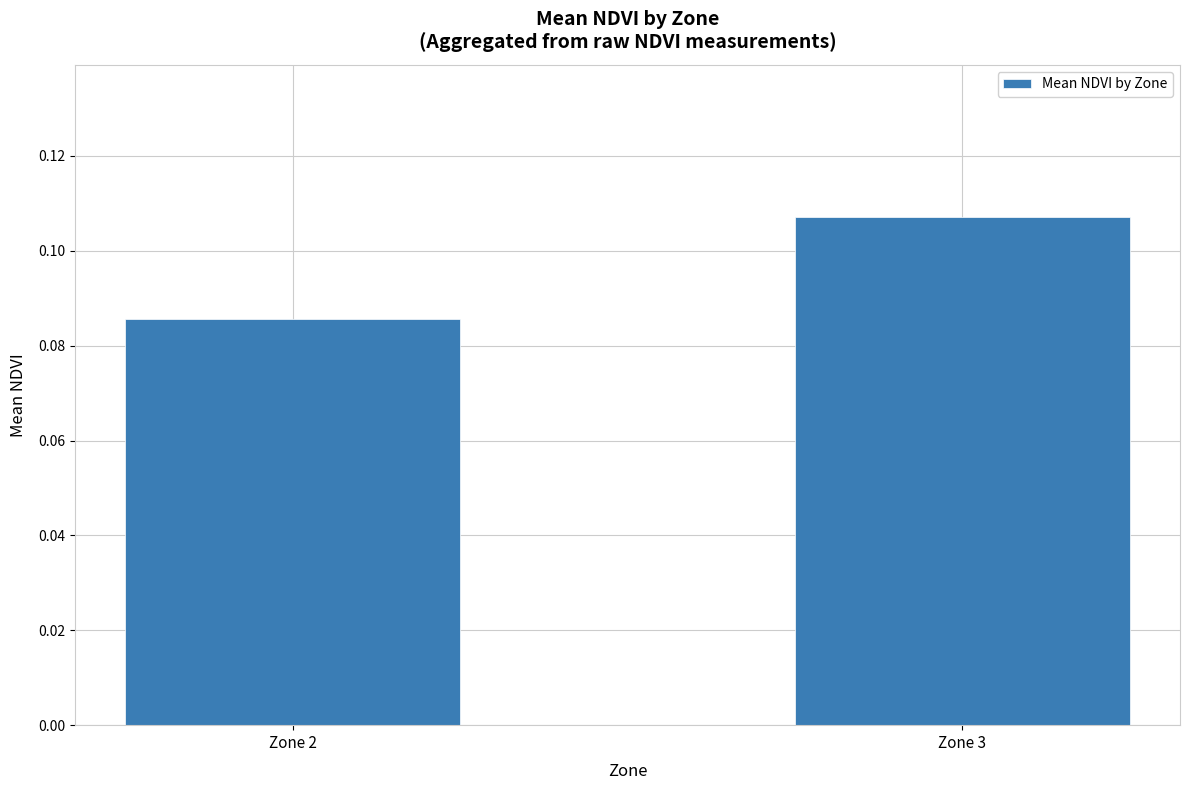

Are the bars grouped side by side (vs. stacked)?

No